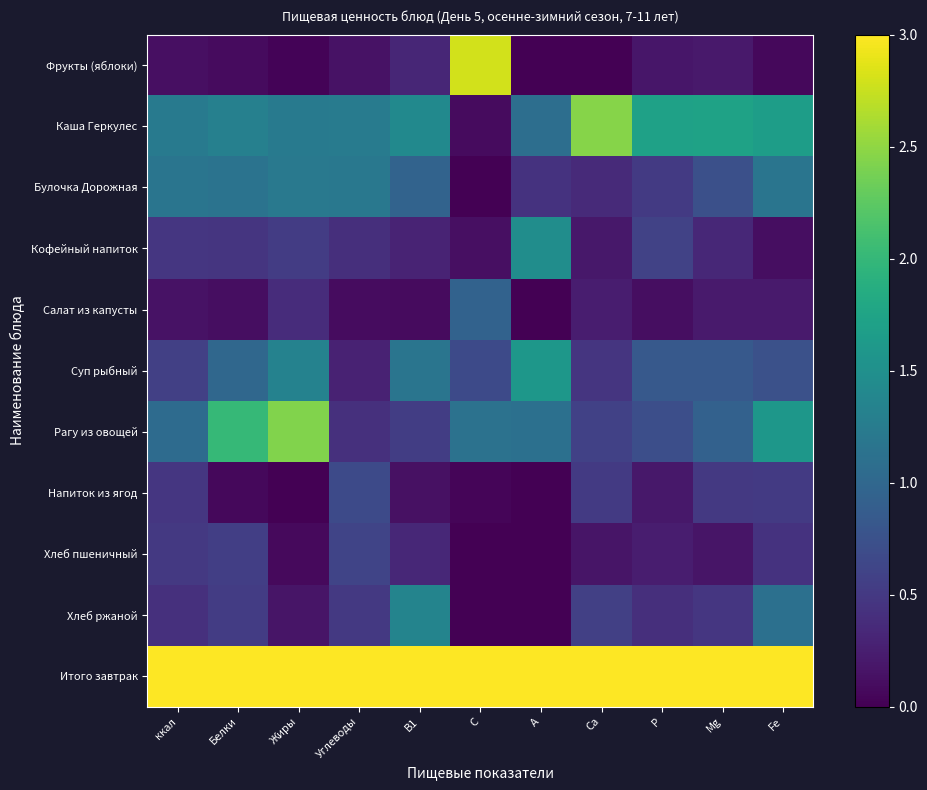

Which series has the largest range (max minus min)?

Фрукты (яблоки)